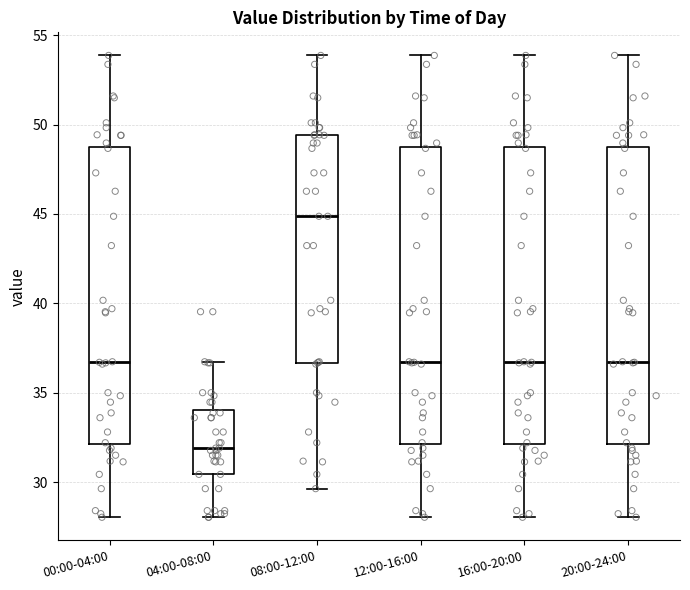

Reading left to right, read every box against the y-axis: the position of its median line, the range the box covers, and the ends of its whiskers. The values are not printed on the chart, so give them approximately, as read against the axis.

00:00-04:00: median 36.5, box 32.0 to 48.5, whiskers 28.0 to 54.0
04:00-08:00: median 32.0, box 30.5 to 34.0, whiskers 28.0 to 36.5
08:00-12:00: median 45.0, box 36.5 to 49.5, whiskers 29.5 to 54.0
12:00-16:00: median 36.5, box 32.0 to 48.5, whiskers 28.0 to 54.0
16:00-20:00: median 36.5, box 32.0 to 48.5, whiskers 28.0 to 54.0
20:00-24:00: median 36.5, box 32.0 to 48.5, whiskers 28.0 to 54.0